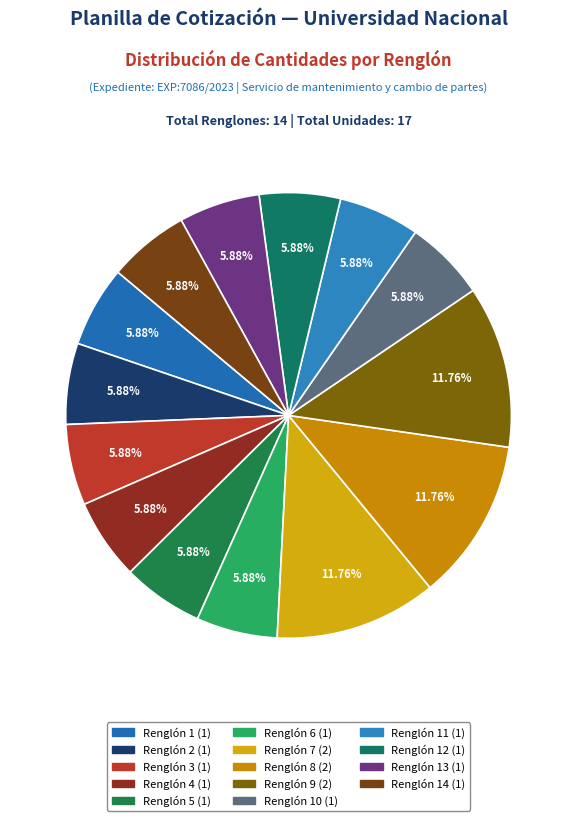

How many slices are in this pie chart?

14